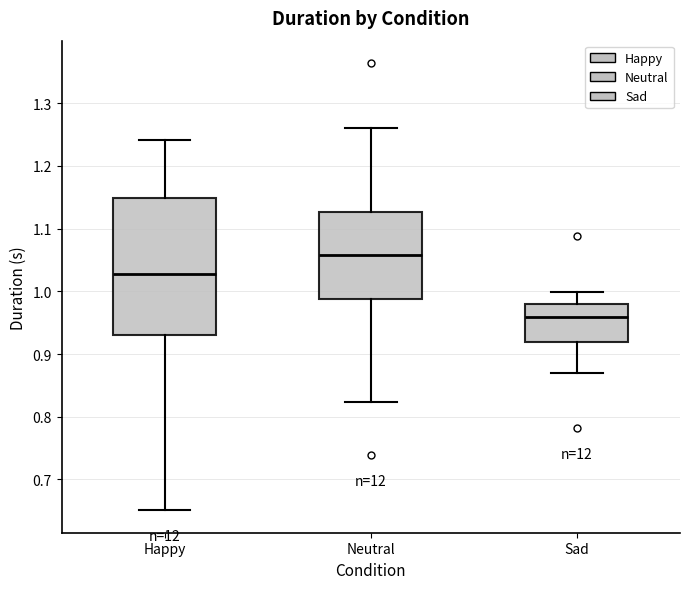

Reading left to right, read every box against the y-axis: the position of its median line, the range the box covers, and the ends of its whiskers. The values are not printed on the chart, so give them approximately, as read against the axis.

Happy: median 1.03, box 0.93 to 1.15, whiskers 0.65 to 1.24
Neutral: median 1.06, box 0.99 to 1.13, whiskers 0.82 to 1.26
Sad: median 0.96, box 0.92 to 0.98, whiskers 0.87 to 1.00